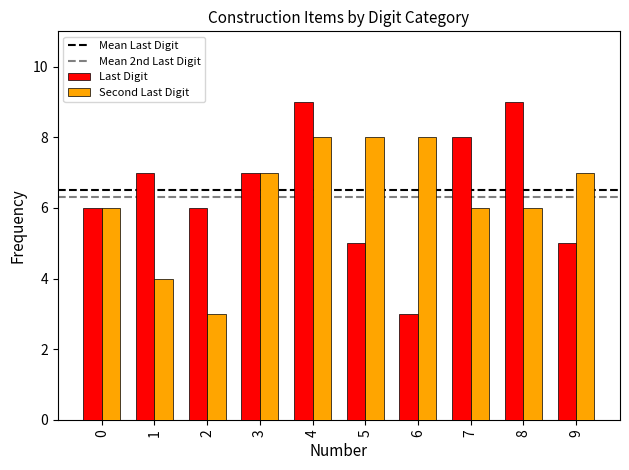

How many Second Last Digit values are between 6 and 8?

8